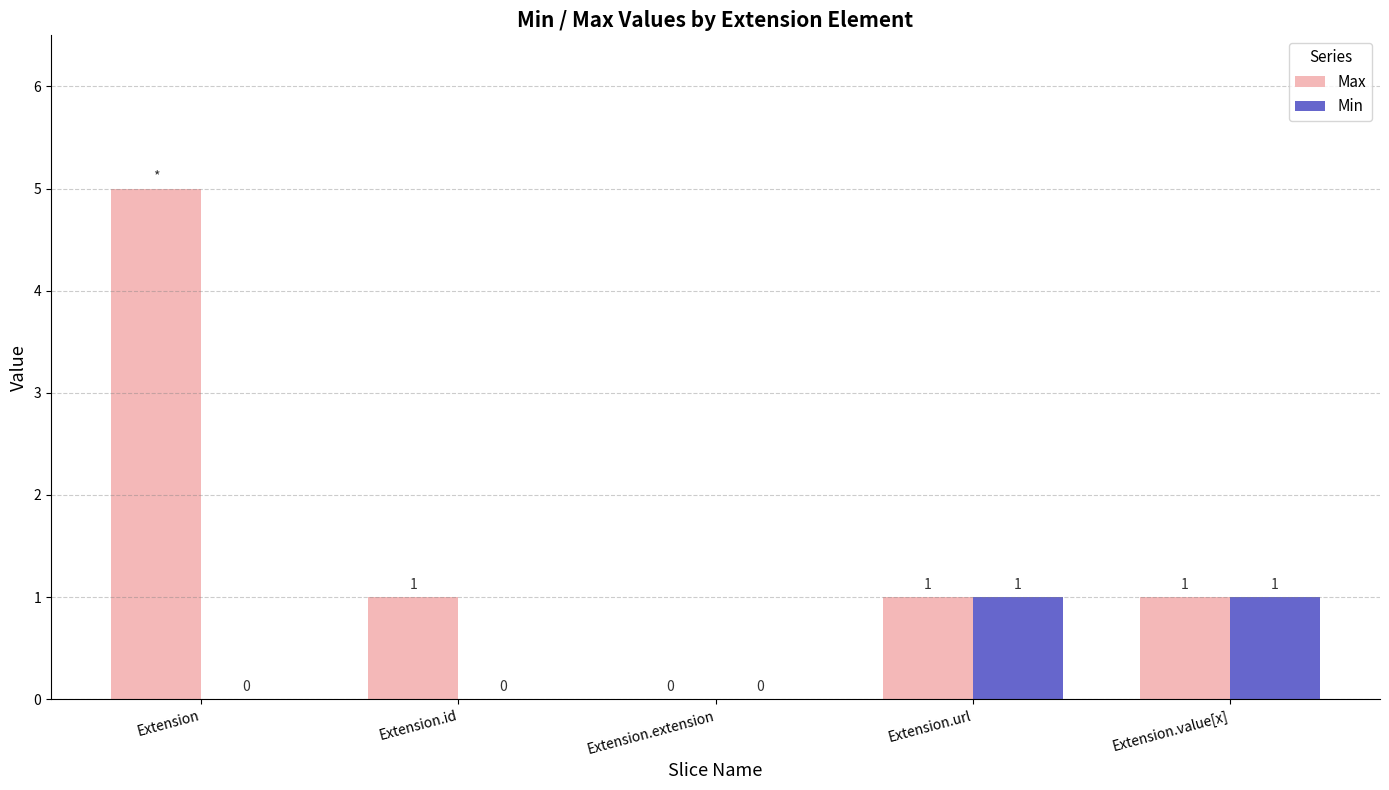

What value does the Max series have at Extension.id?

1